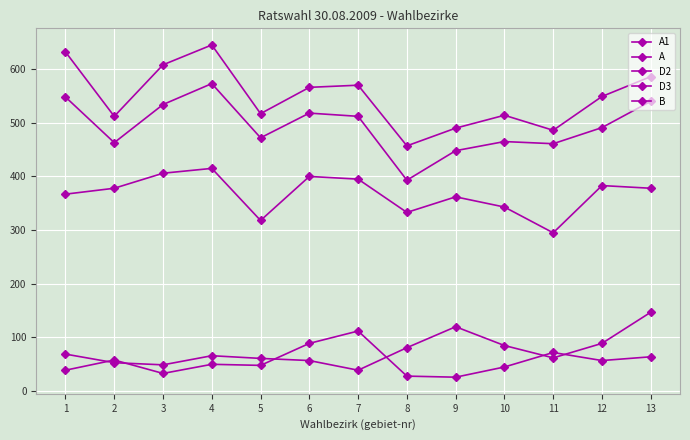

How many data points in B are less than 378?

6